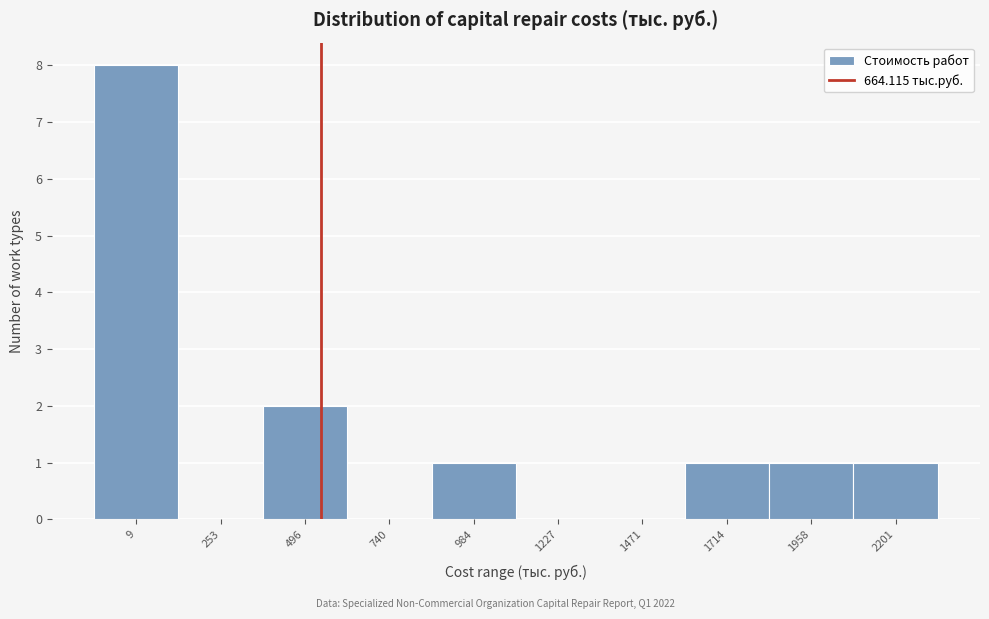

Reading left to right, transcribe all the data shown in this chart.

9=8	253=0	496=2	740=0	984=1	1227=0	1471=0	1714=1	1958=1	2201=1